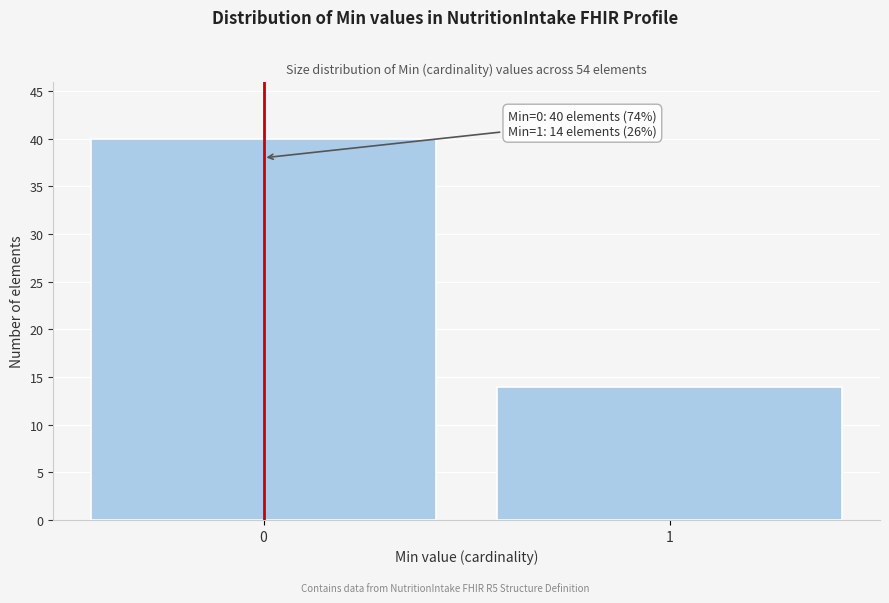

Reading left to right, what are all the values shown in this chart?

0=40	1=14